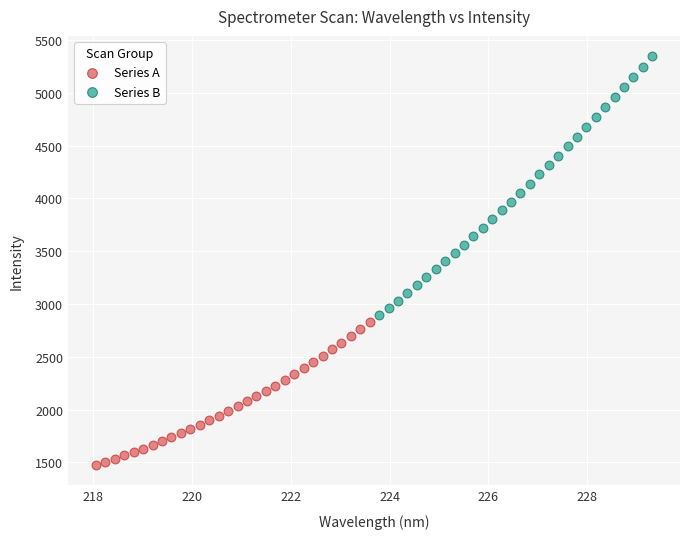

Which series contains the lowest Y value?

Series A